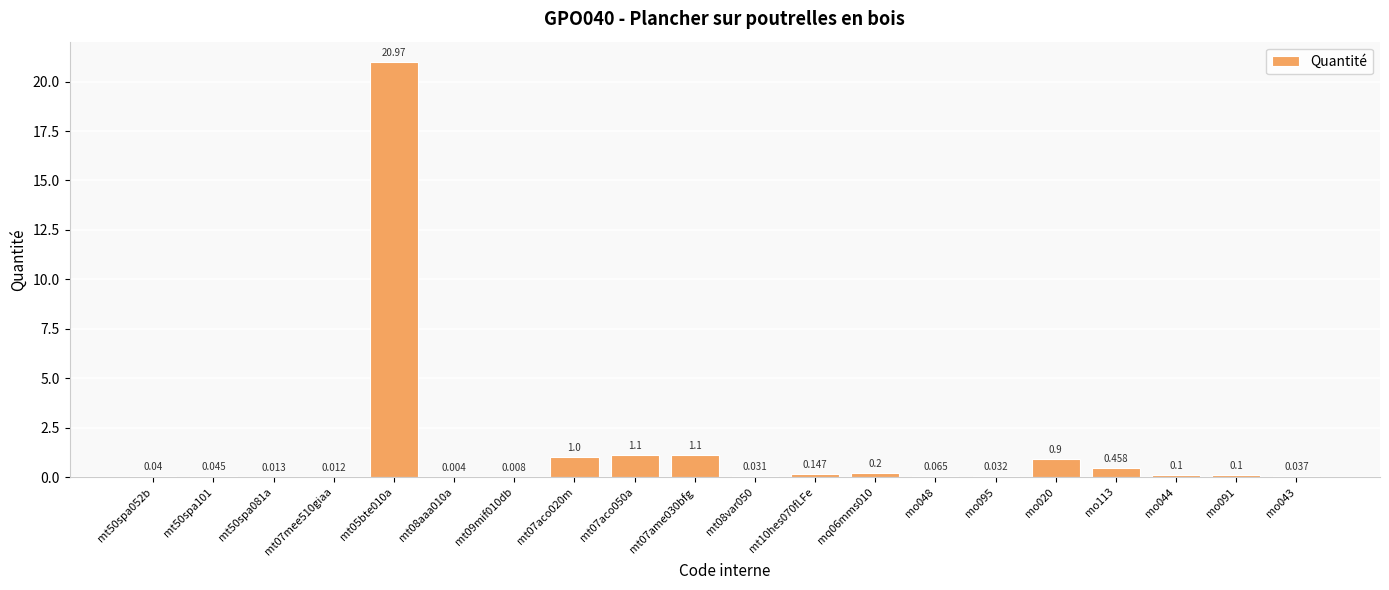

What is the label of the 4th bar from the left?

mt07mee510giaa